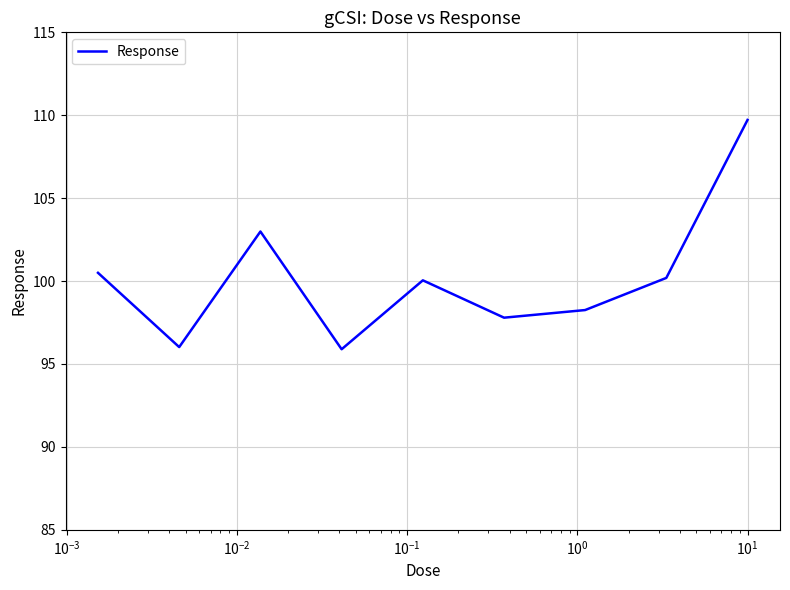

What is the difference between the maximum and minimum values?

13.8